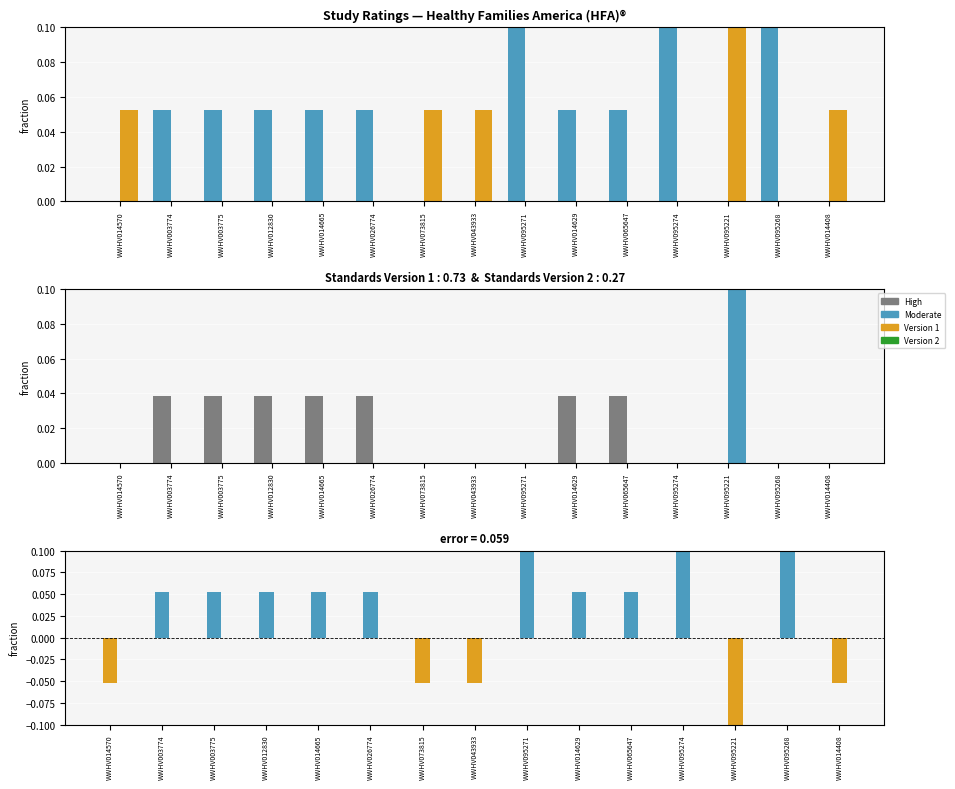

What position from the left is WWHV026774?

6